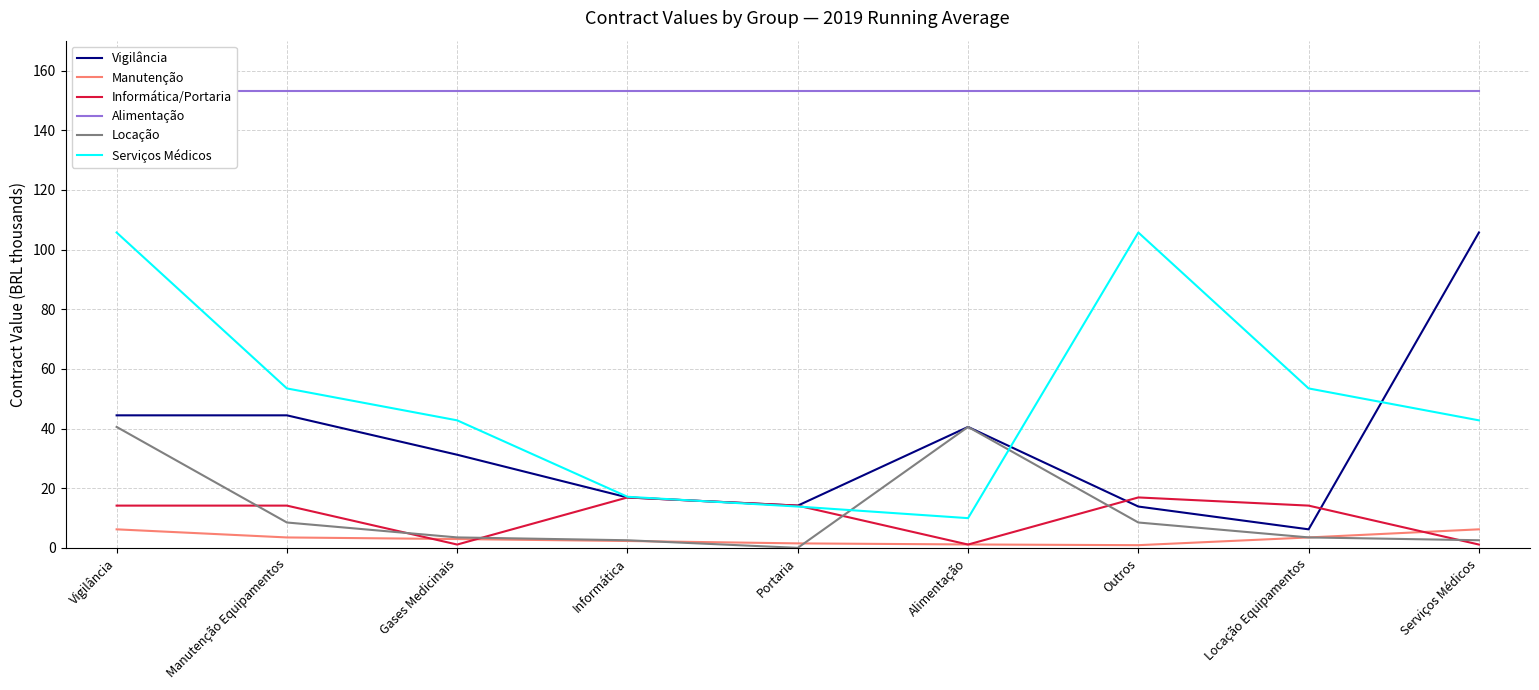

Between Serviços Médicos and Alimentação, which is larger?

Serviços Médicos